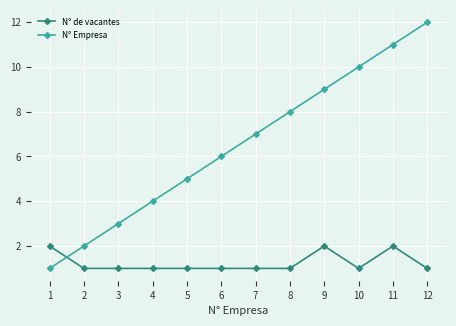

Between 7 and 8, which series saw the biggest shift?

N° Empresa